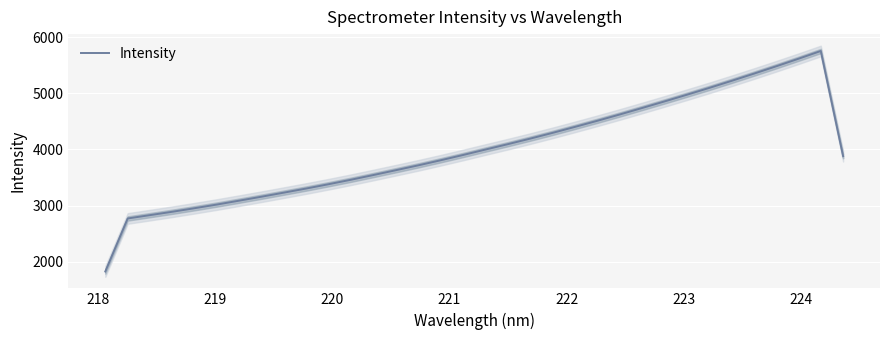

What is the minimum value for Intensity?

1829.7